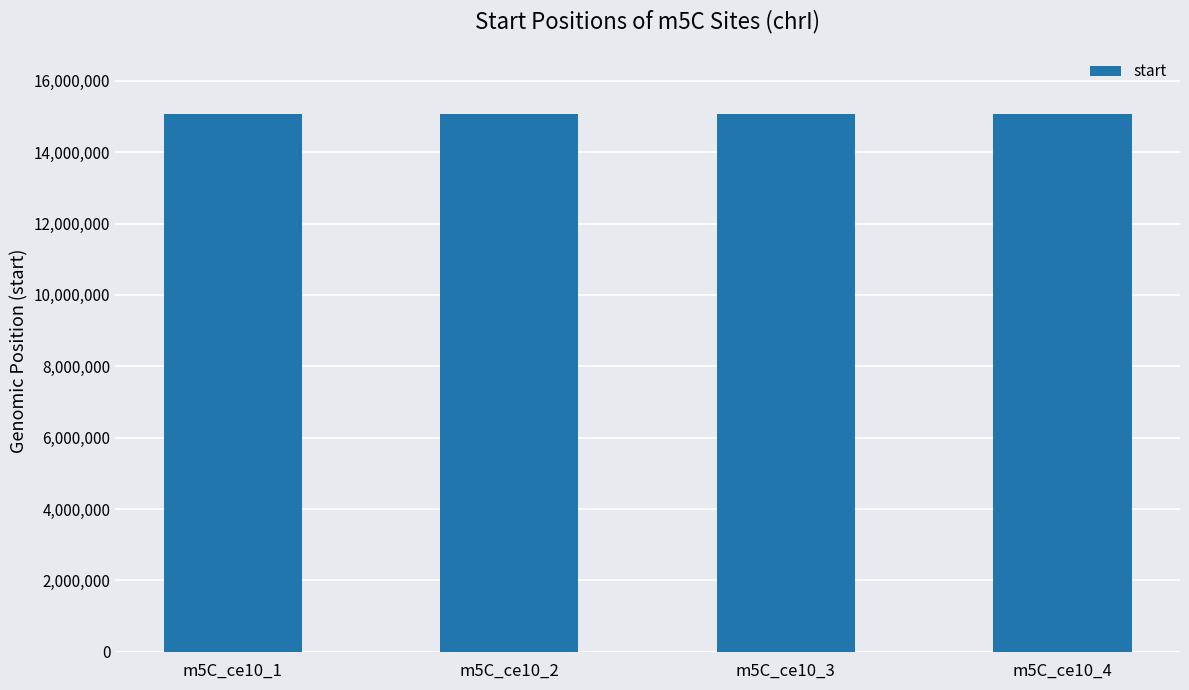

Does the chart contain any negative values?

No